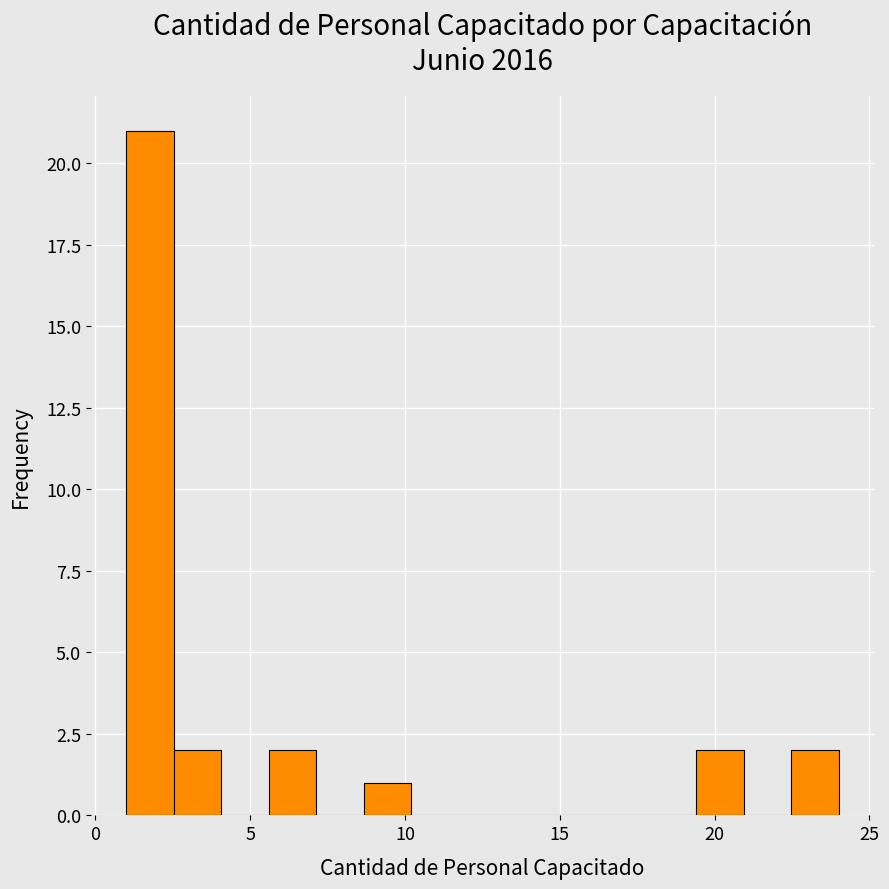

Around what value on the x-axis is the tallest bar? Give the approximate position of its centre, as read against the axis.

2.0